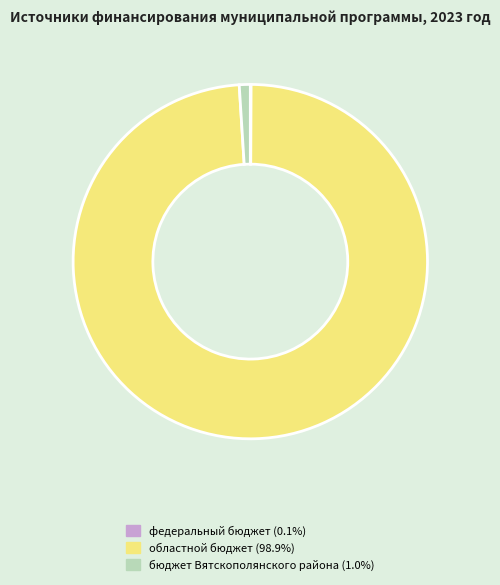

Does any single category account for the majority?

Yes